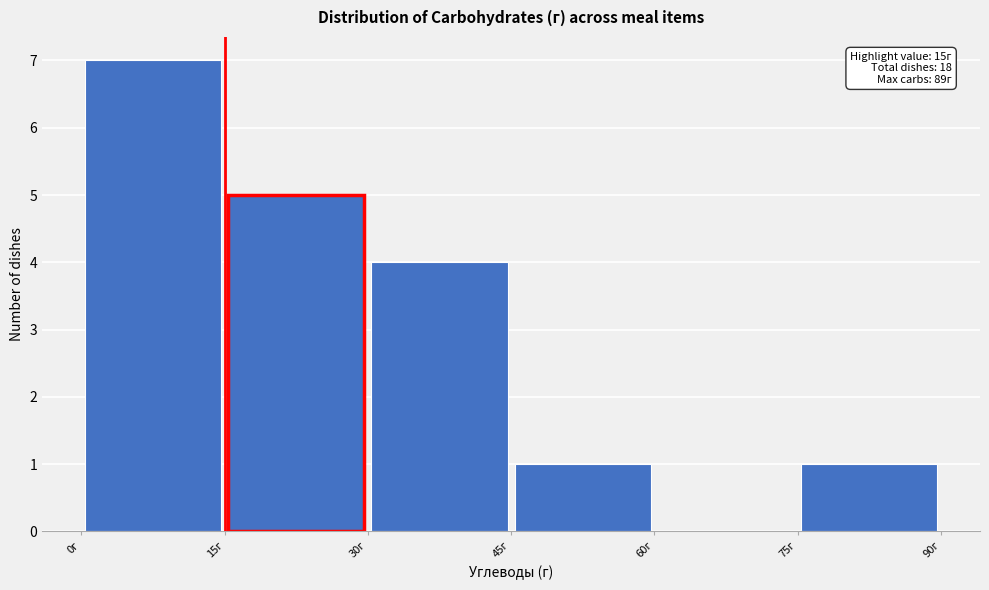

Over which range of the x-axis is the bar tallest?

0 to 15